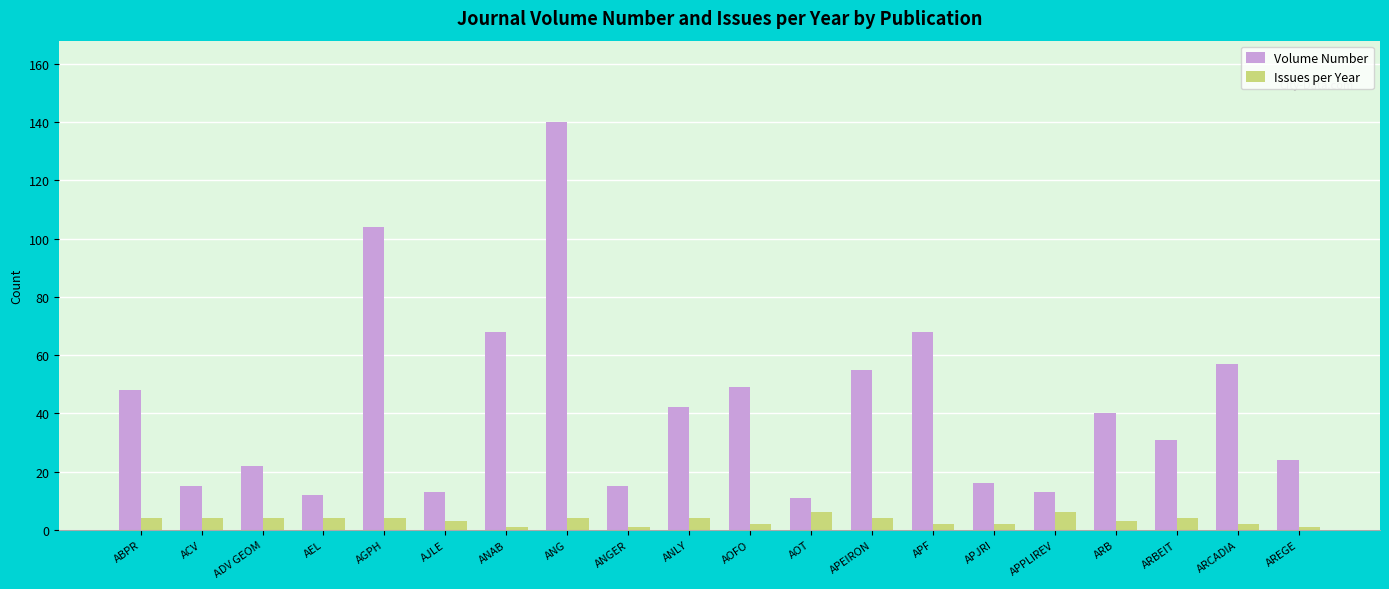

Reading left to right, what are all the values shown in this chart?

Volume Number: ABPR=48	ACV=15	ADV GEOM=22	AEL=12	AGPH=104	AJLE=13	ANAB=68	ANG=140	ANGER=15	ANLY=42	AOFO=49	AOT=11	APEIRON=55	APF=68	APJRI=16	APPLIREV=13	ARB=40	ARBEIT=31	ARCADIA=57	AREGE=24
Issues per Year: ABPR=4	ACV=4	ADV GEOM=4	AEL=4	AGPH=4	AJLE=3	ANAB=1	ANG=4	ANGER=1	ANLY=4	AOFO=2	AOT=6	APEIRON=4	APF=2	APJRI=2	APPLIREV=6	ARB=3	ARBEIT=4	ARCADIA=2	AREGE=1